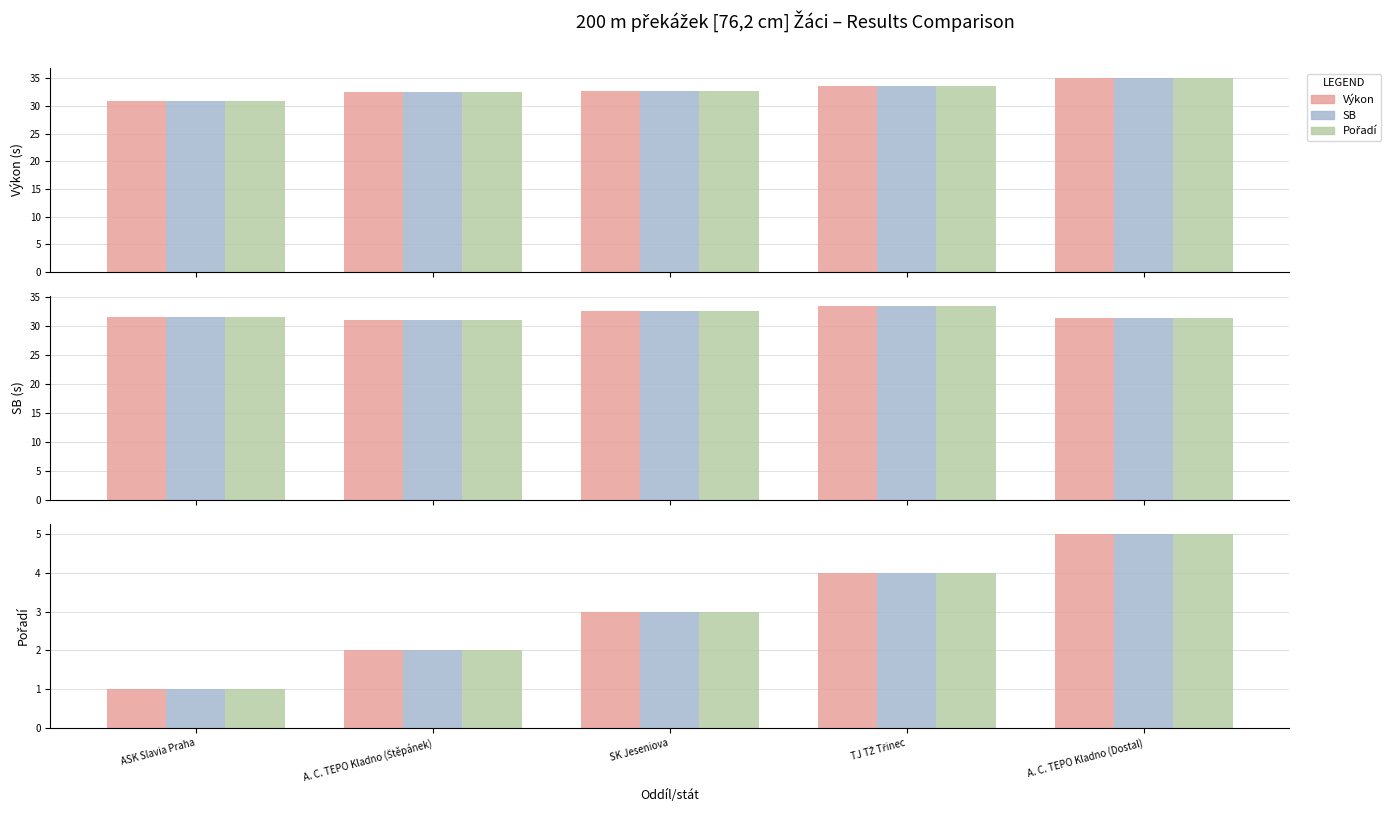

What is the difference between the Výkon values at ASK Slavia Praha and A. C. TEPO Kladno (Dostal)?

4